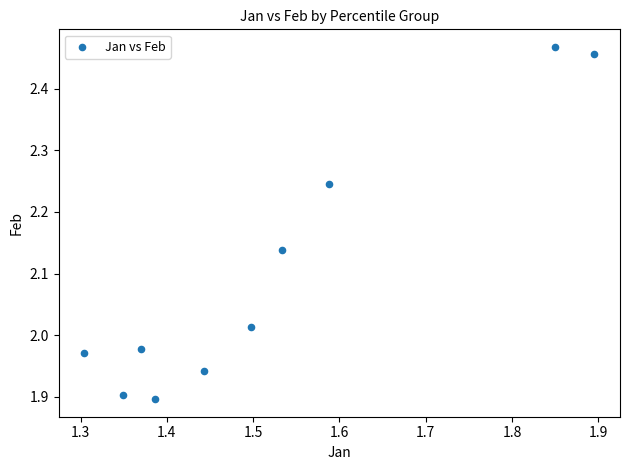

What is the average X value?

1.5